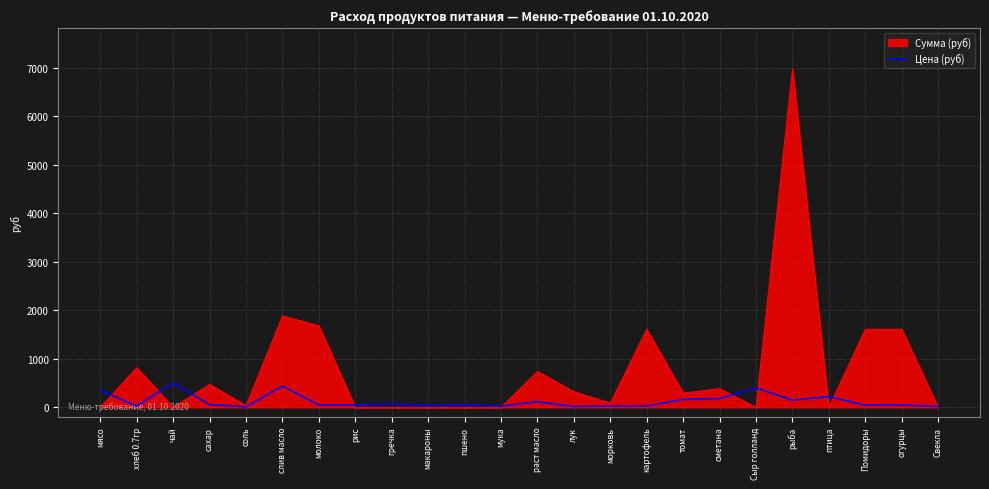

What is the total value across all series at чай?

500.0